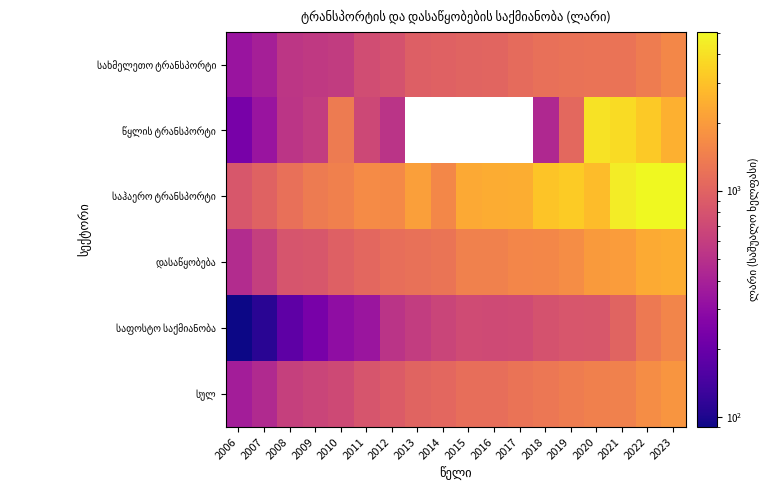

Which series has the widest spread of values?

საჰაერო ტრანსპორტი